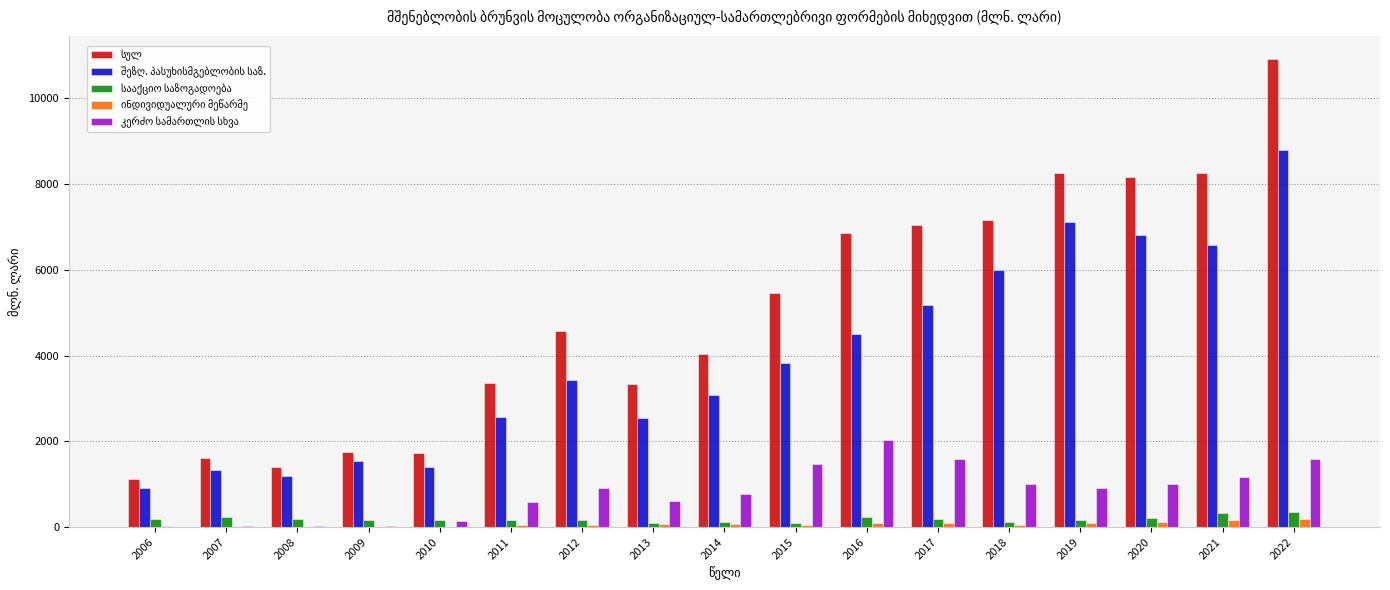

What is the maximum value shown in the chart?

10913.7